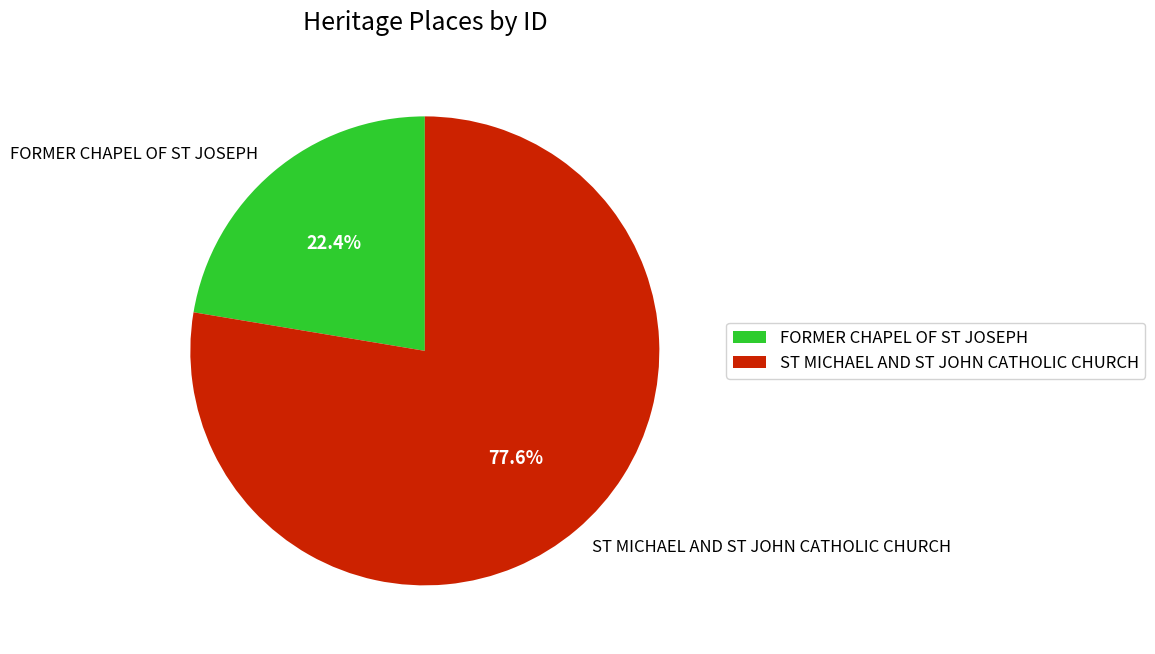

To the nearest percent, what is the difference between the largest and smallest slice percentages?

55%